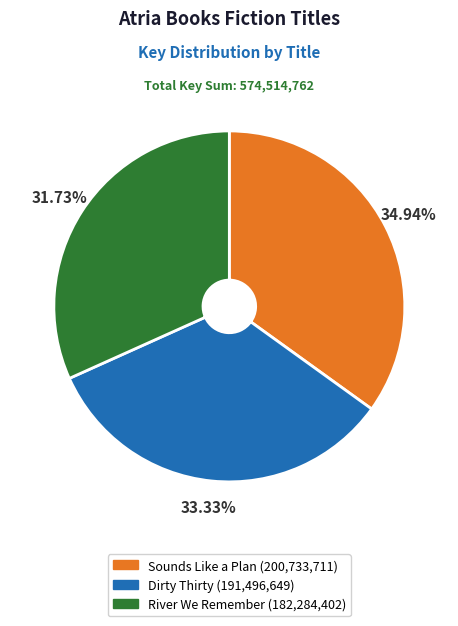

Count the number of slices in the pie.

3